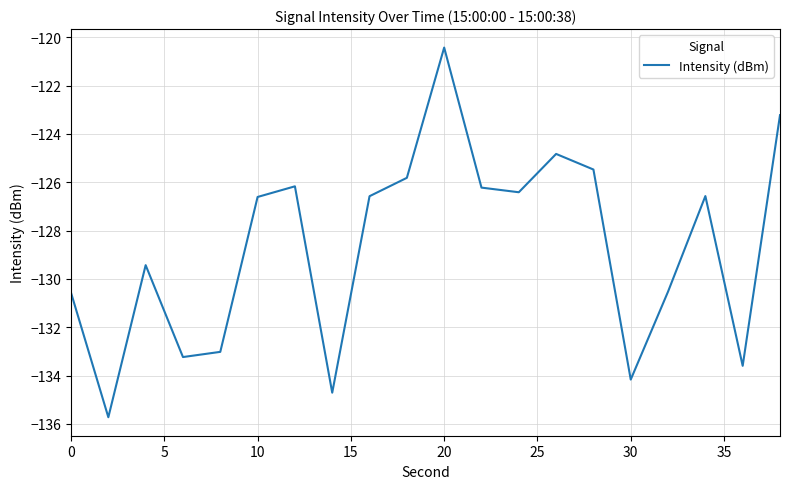

What is the smallest value displayed?

-135.7